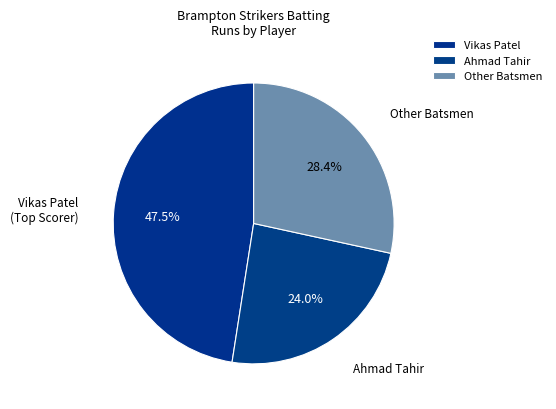

Count the number of slices in the pie.

3